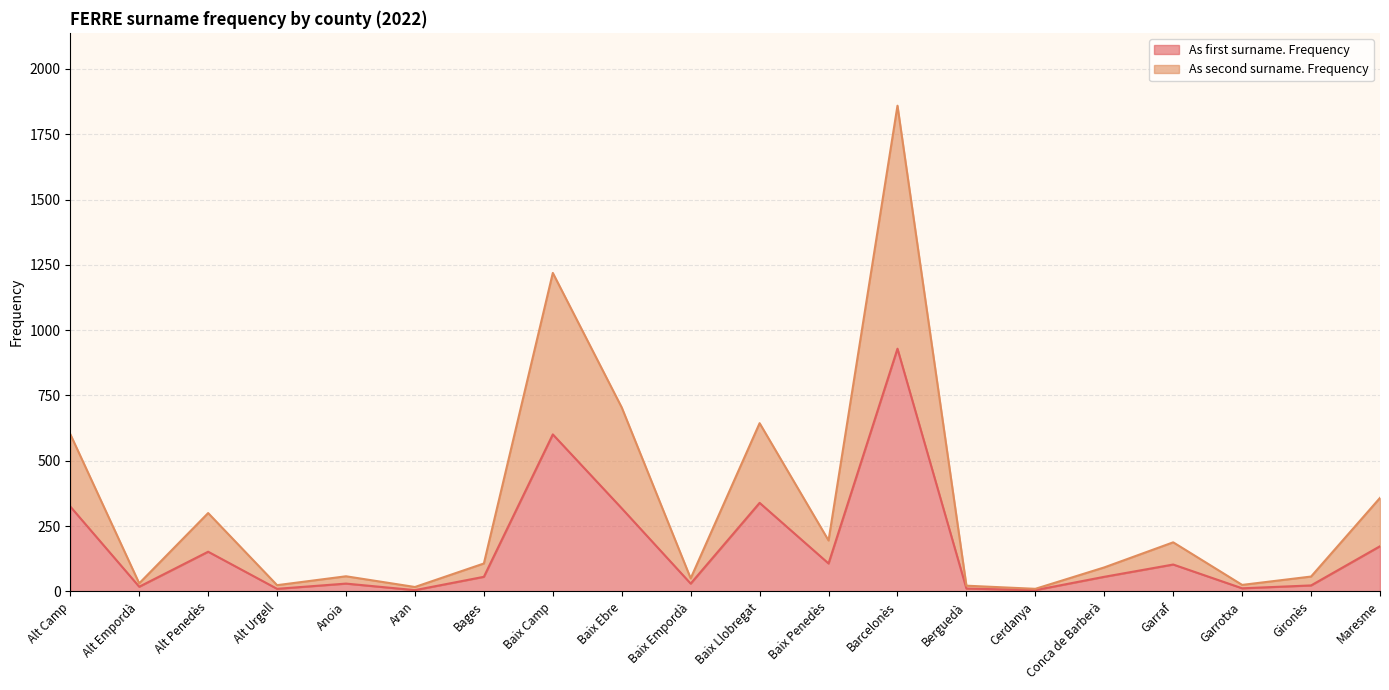

True or false: As first surname. Frequency and As second surname. Frequency cross at least once.

False